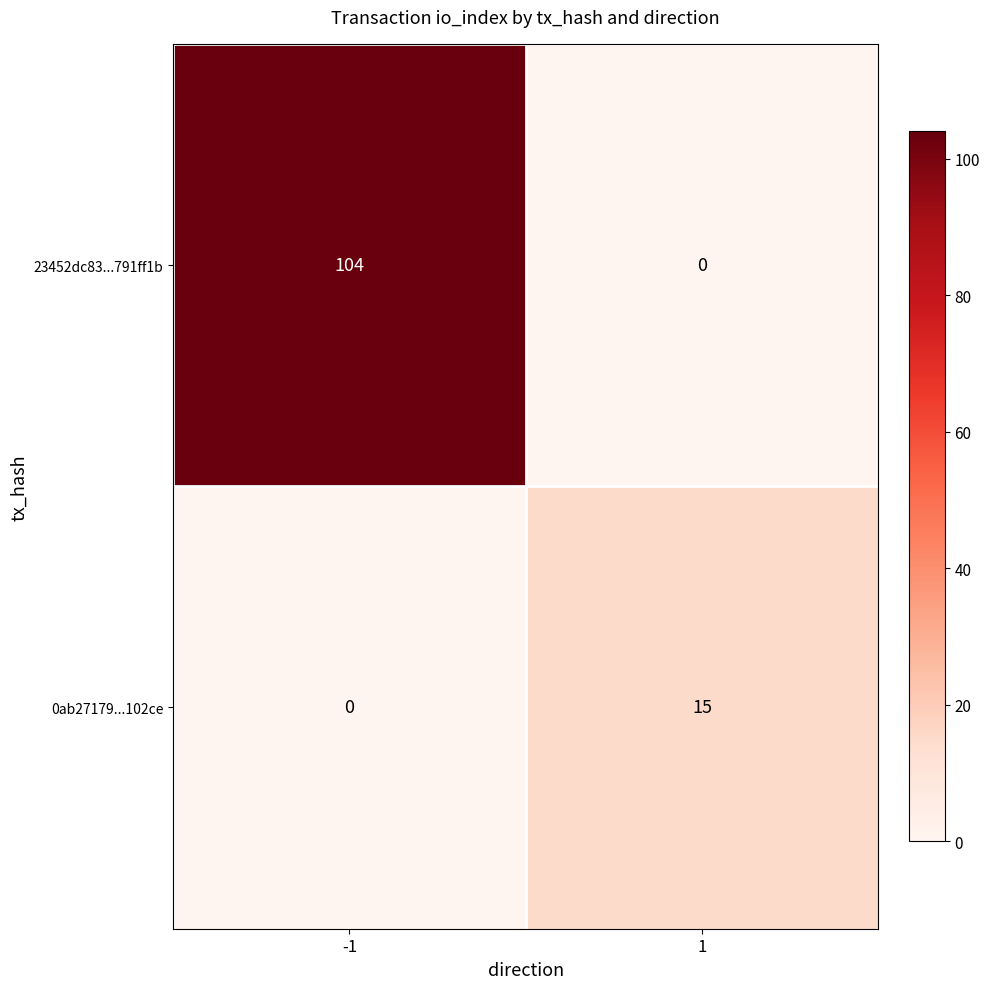

True or false: 23452dc83...791ff1b has a value of 104 at -1.

True